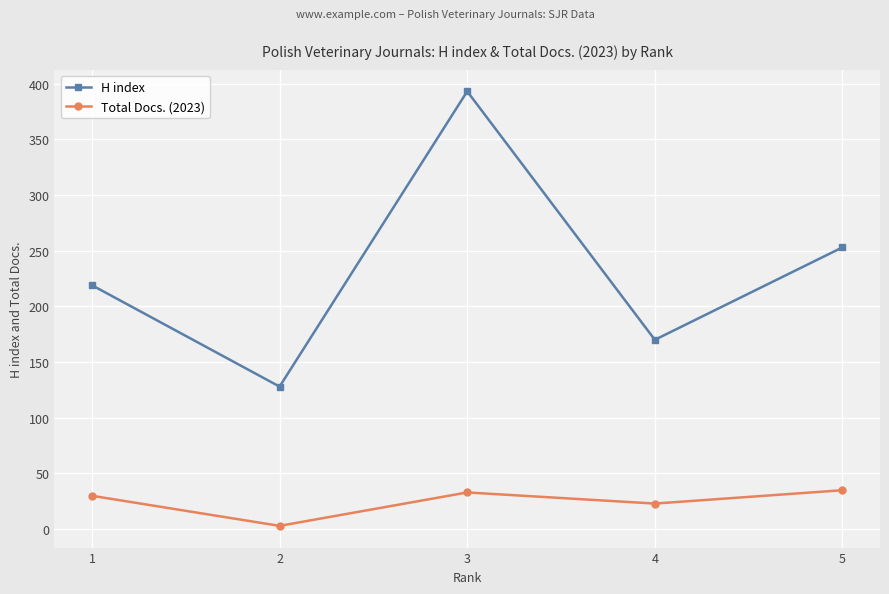

Which category has the lowest value across all series?

2